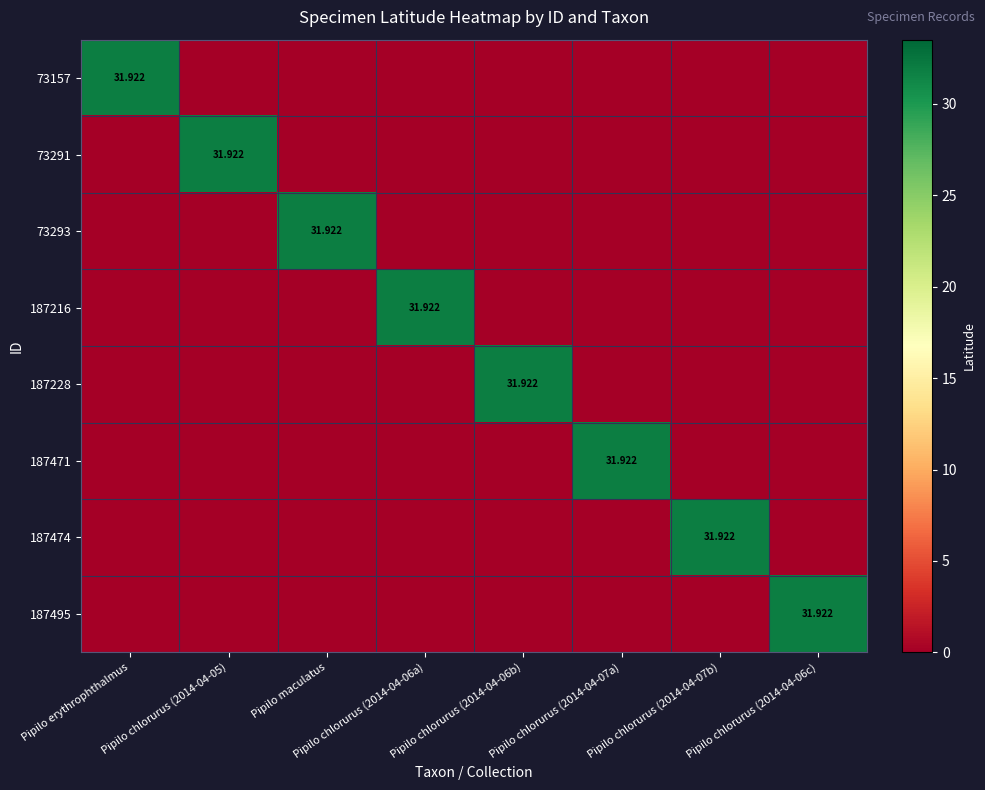

Between Pipilo erythrophthalmus and Pipilo chlorurus (2014-04-06a), which series saw the biggest shift?

73157